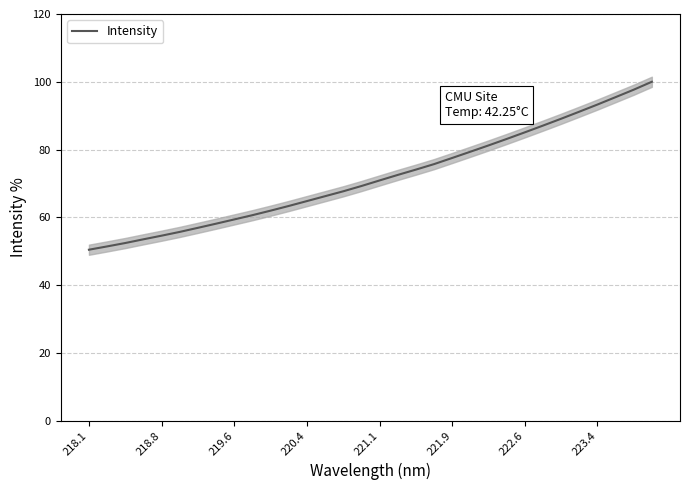

What is the difference between the maximum and minimum values?

49.6